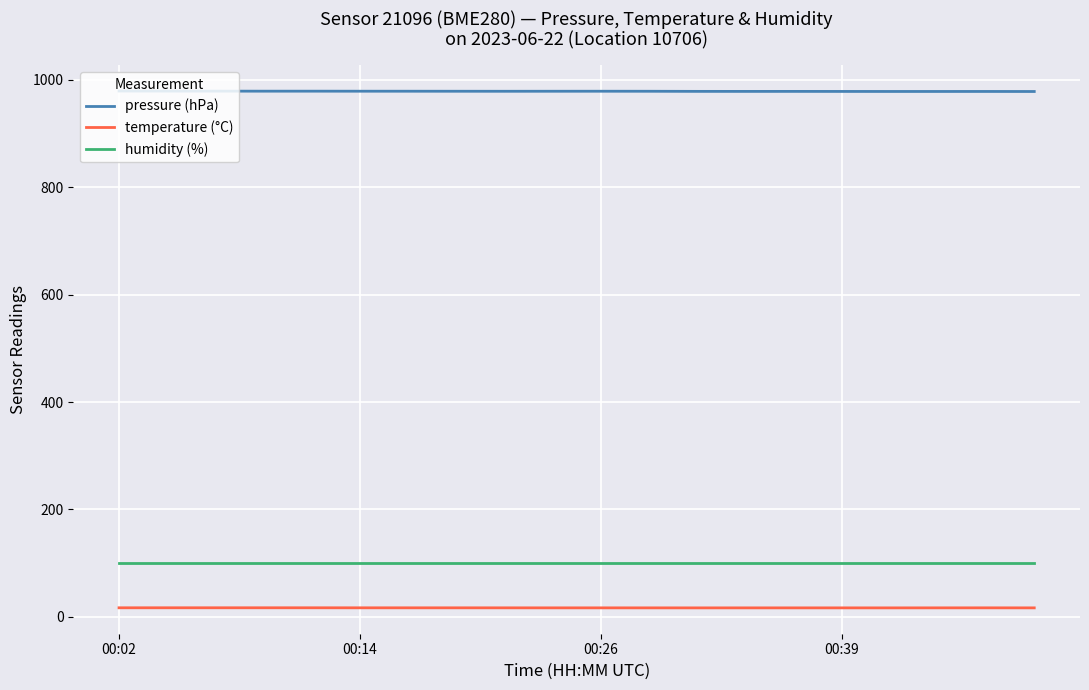

Rank the series by their maximum value, from highest to lowest.

pressure (hPa), humidity (%), temperature (°C)